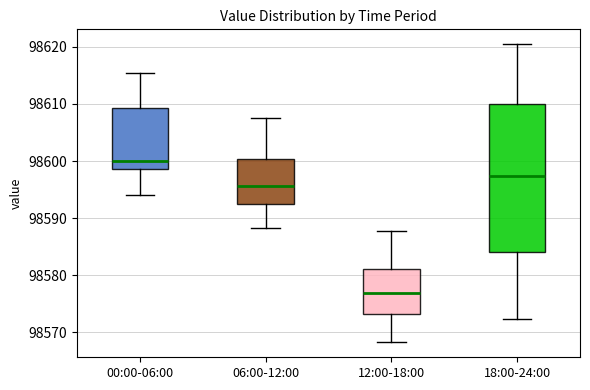

Where is the lower edge of the box for 06:00-12:00 on the y-axis? The values are not printed on the chart, so give them approximately, as read against the axis.

98593